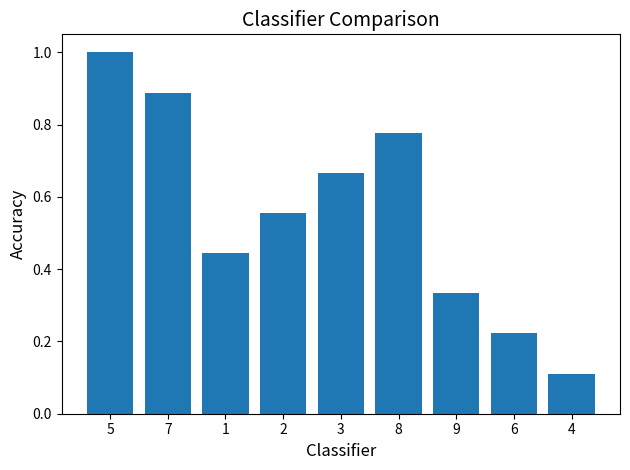

What is the sum of all values?

5.0